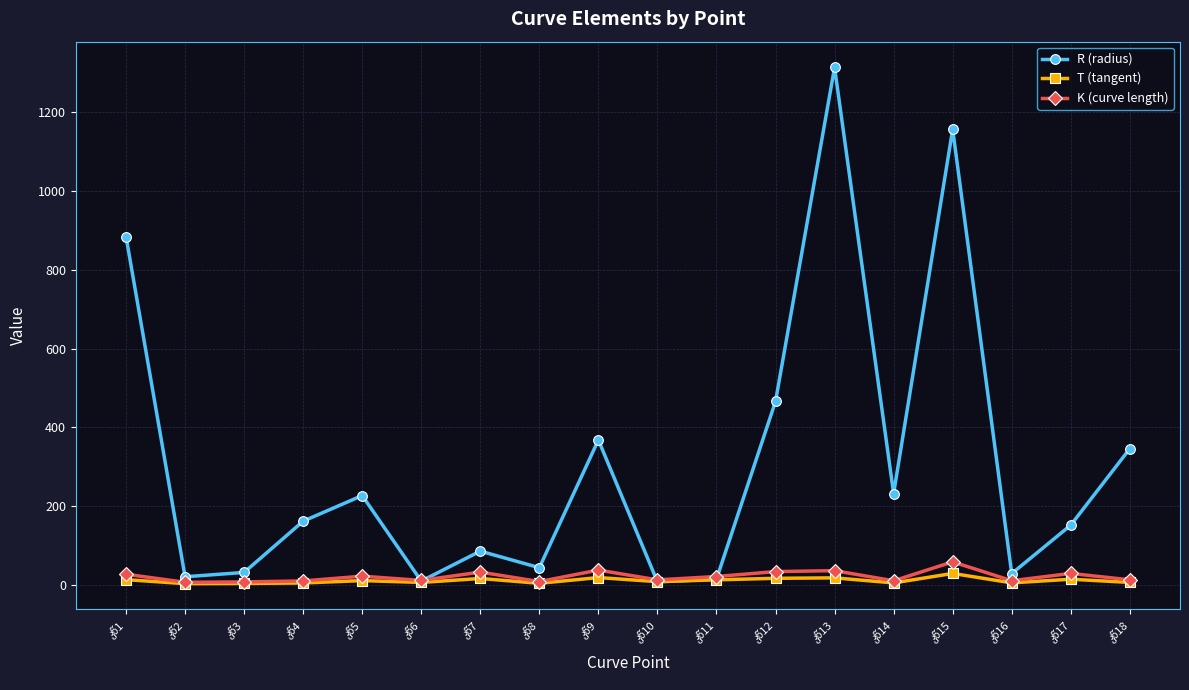

In R (radius), how many points are lower than both neighbors (excluding endpoints)?

6